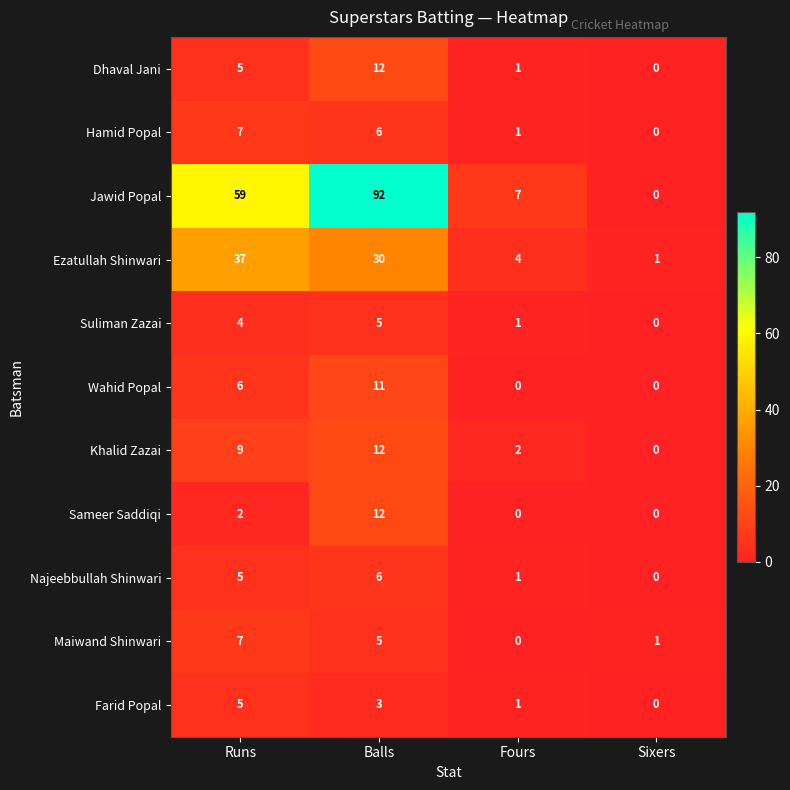

What is the sum of the Hamid Popal values at Runs and Sixers?

7